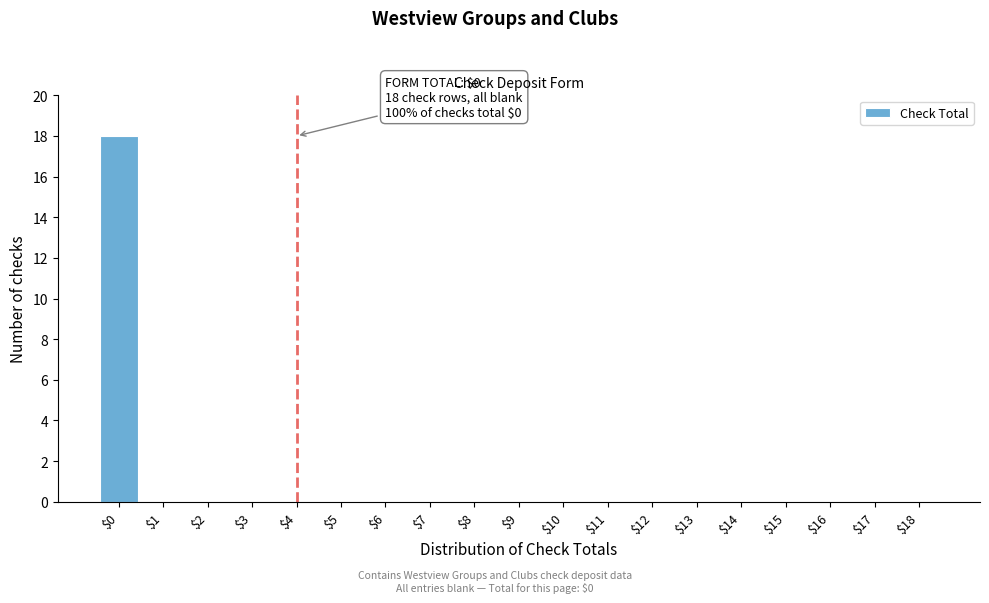

Which category has the highest value across all series?

$0